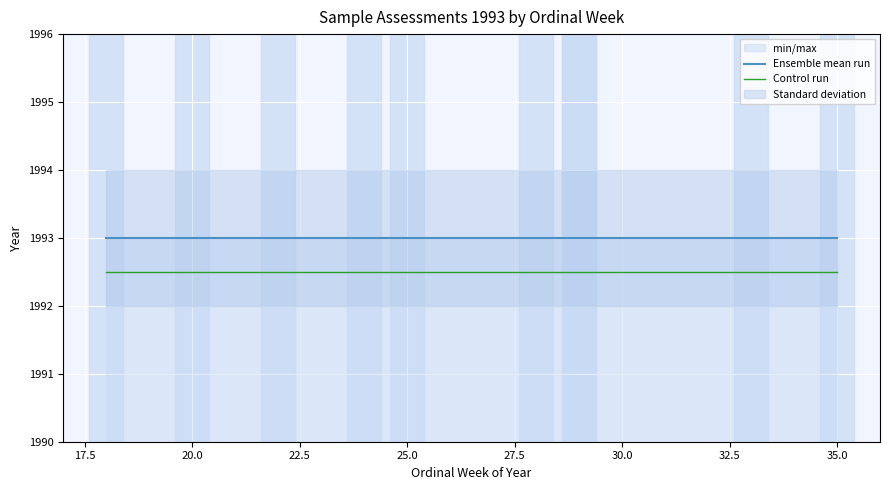

What is the lowest value of the Control run series?

1992.5